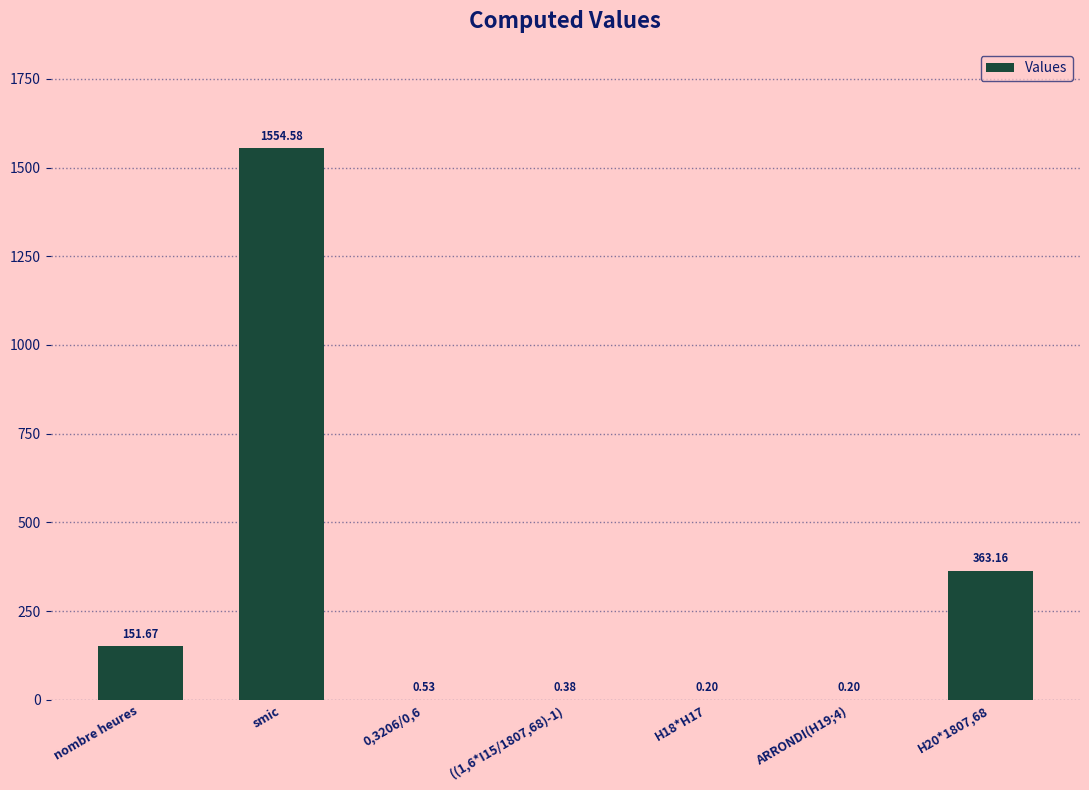

The chart shows a value of 0.2 at ARRONDI(H19;4). True or false?

True